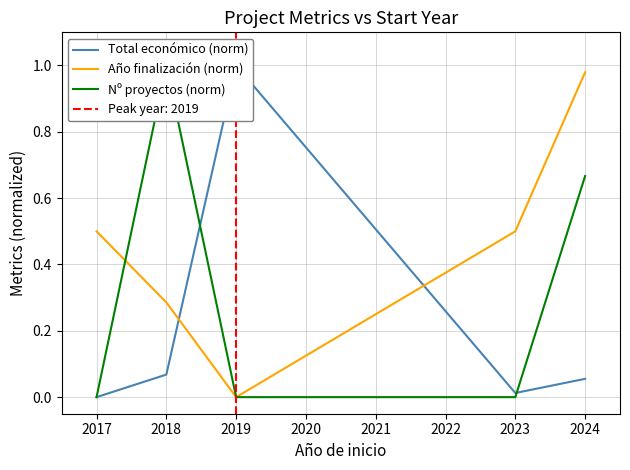

True or false: Nº proyectos (norm) has more than 2 points higher than both neighbors.

False